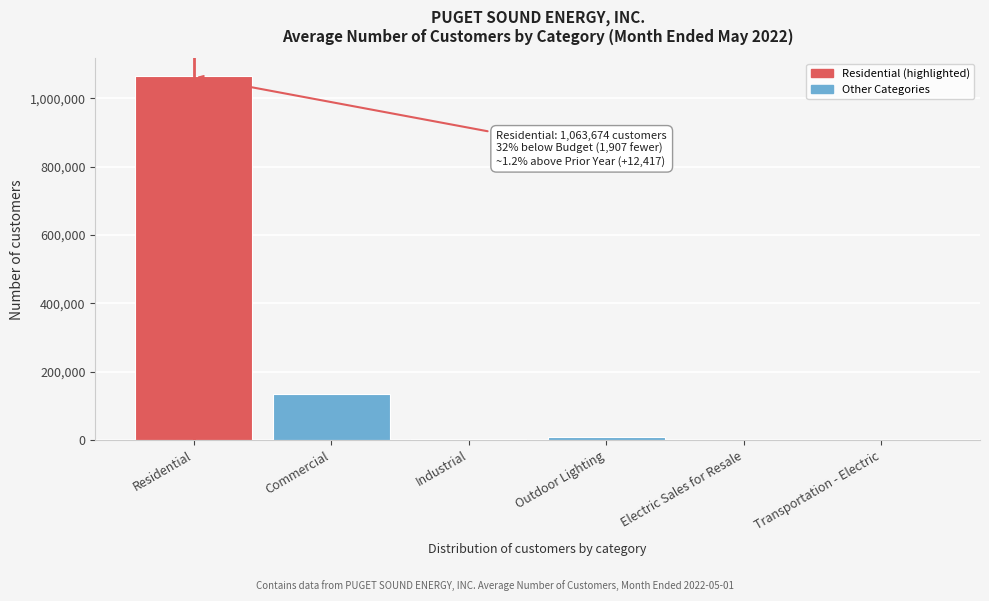

Which has a higher value, Residential or Outdoor Lighting?

Residential